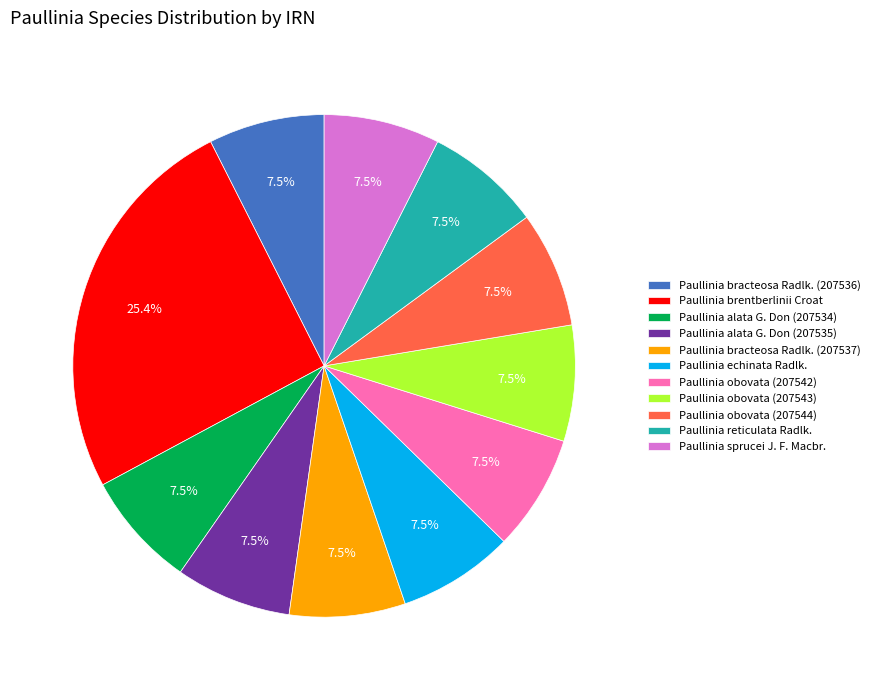

What is the ratio of the value at Paullinia sprucei J. F. Macbr. to the value at Paullinia echinata Radlk.?

1.0